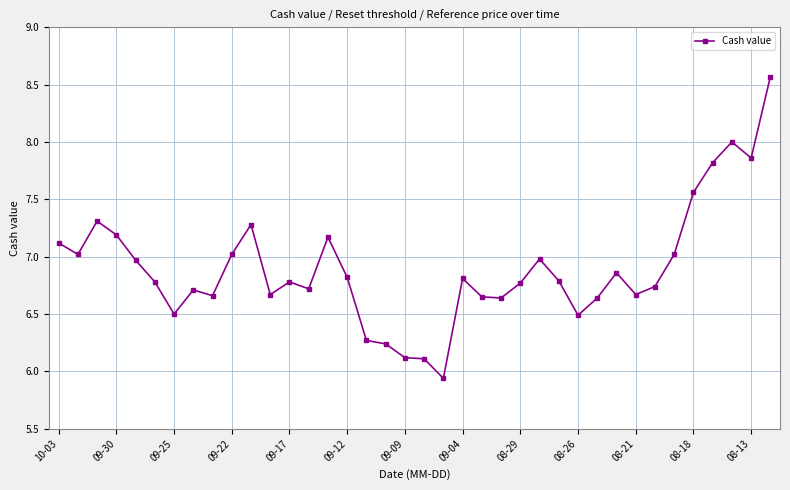

What is the value of the 1st point from the left?

7.1